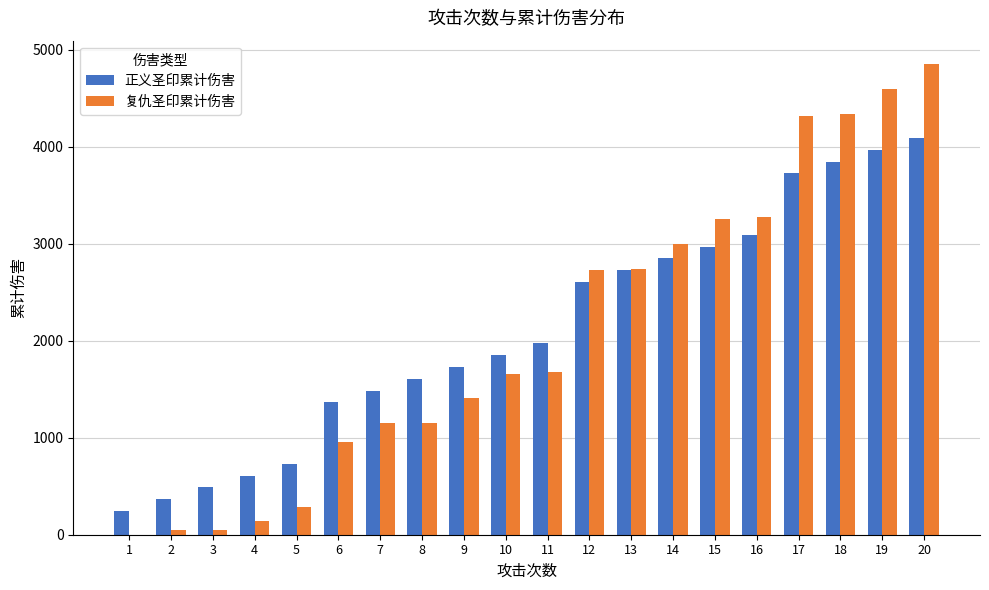

Which series changed the most between 6 and 18?

复仇圣印累计伤害